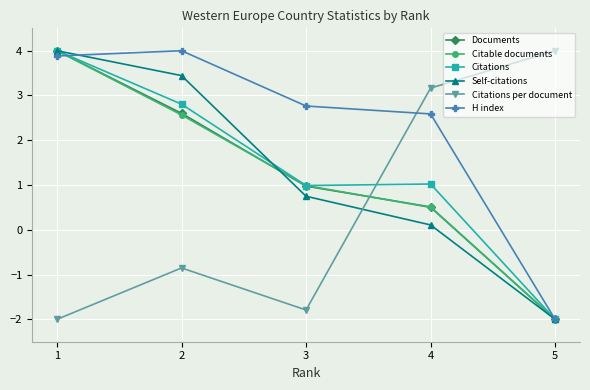

True or false: Citations has a value of 1.0 at 4.

True